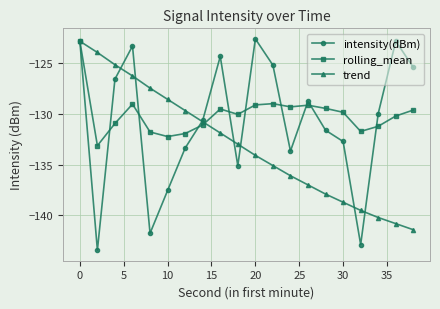

Which series has the largest range (max minus min)?

intensity(dBm)